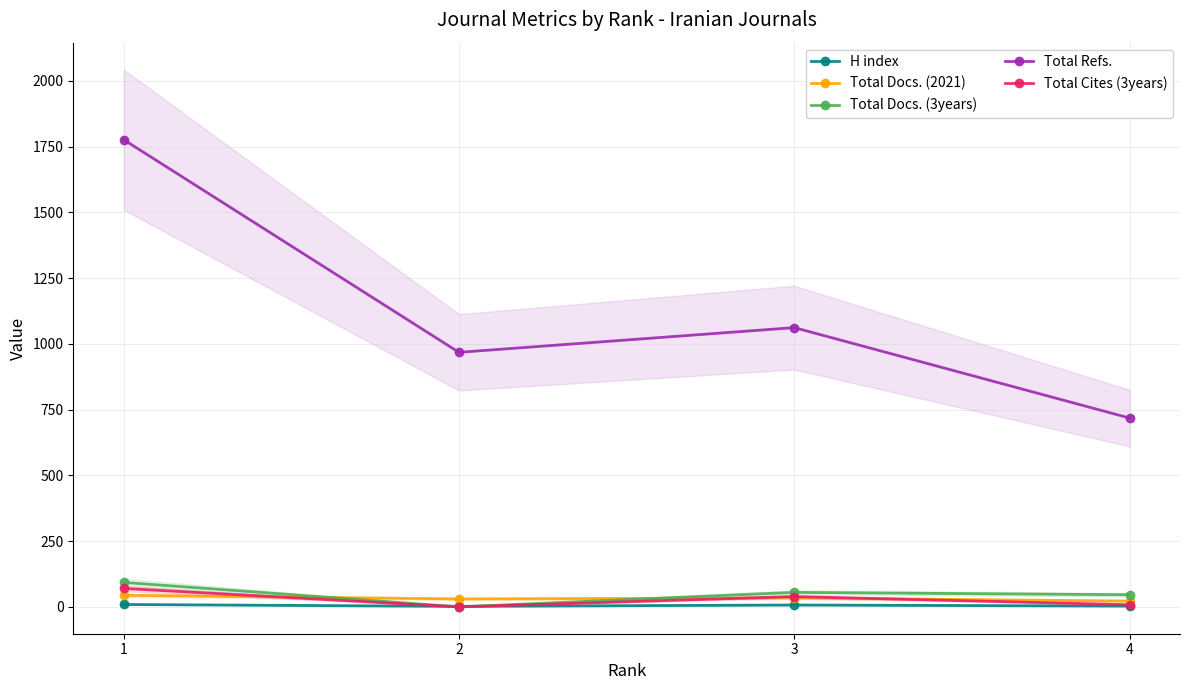

At which label is Total Docs. (3years) closest to 46?

4